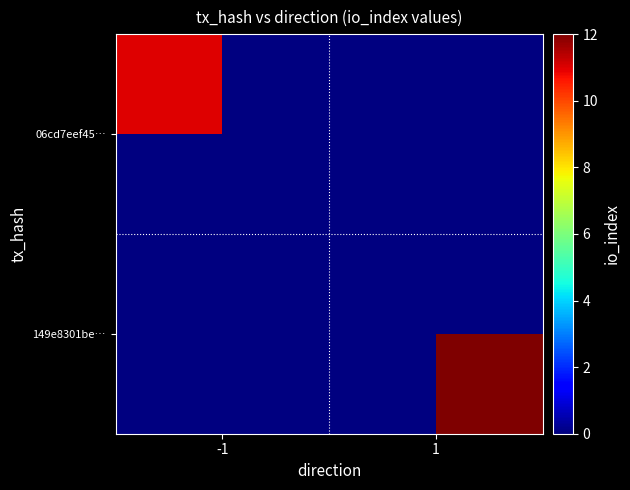

At how many categories does at least one series exceed 11?

1